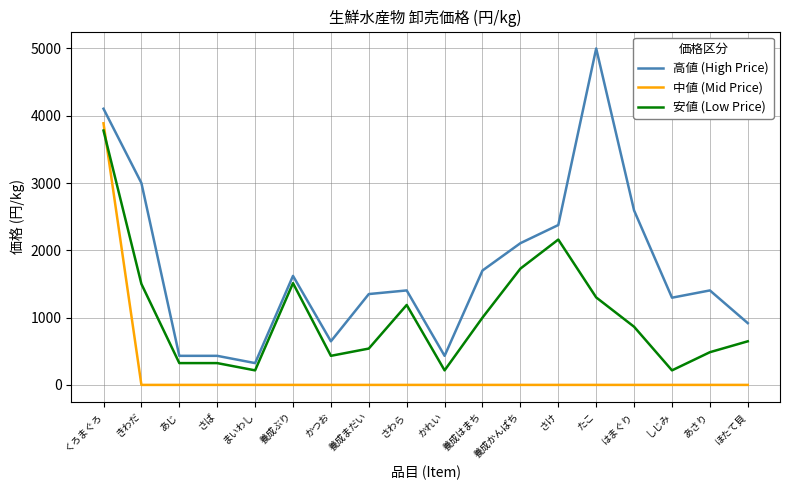

What are all the series names shown in the legend?

高値 (High Price), 中値 (Mid Price), 安値 (Low Price)